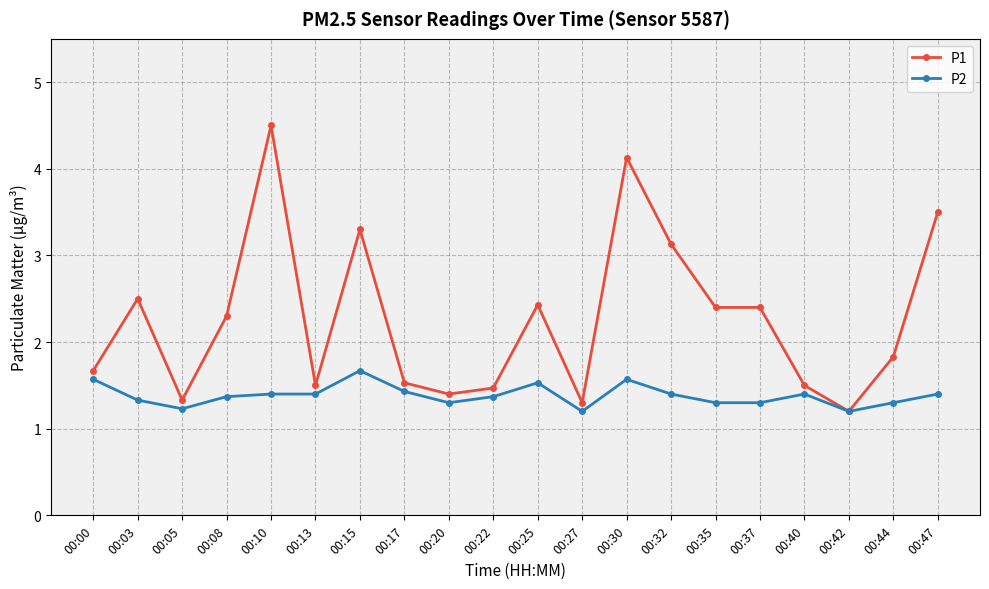

Does the chart have visible grid lines?

Yes